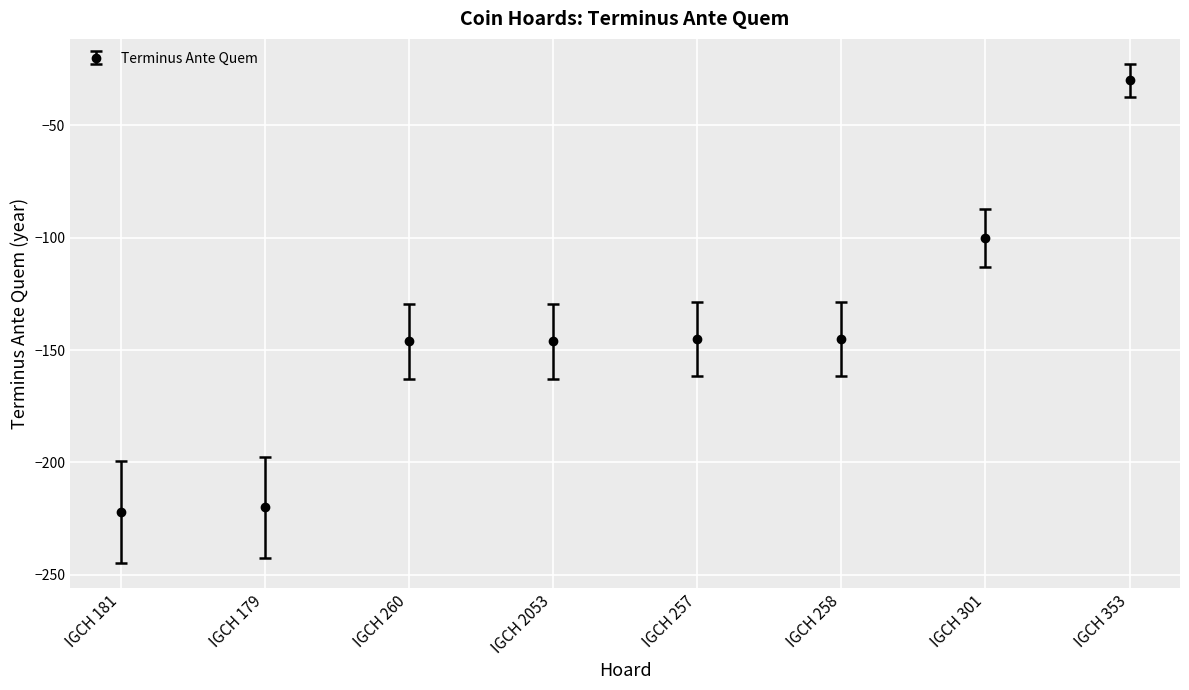

Reading left to right, what are all the values shown in this chart?

IGCH 181=-222	IGCH 179=-220	IGCH 260=-146	IGCH 2053=-146	IGCH 257=-145	IGCH 258=-145	IGCH 301=-100	IGCH 353=-30